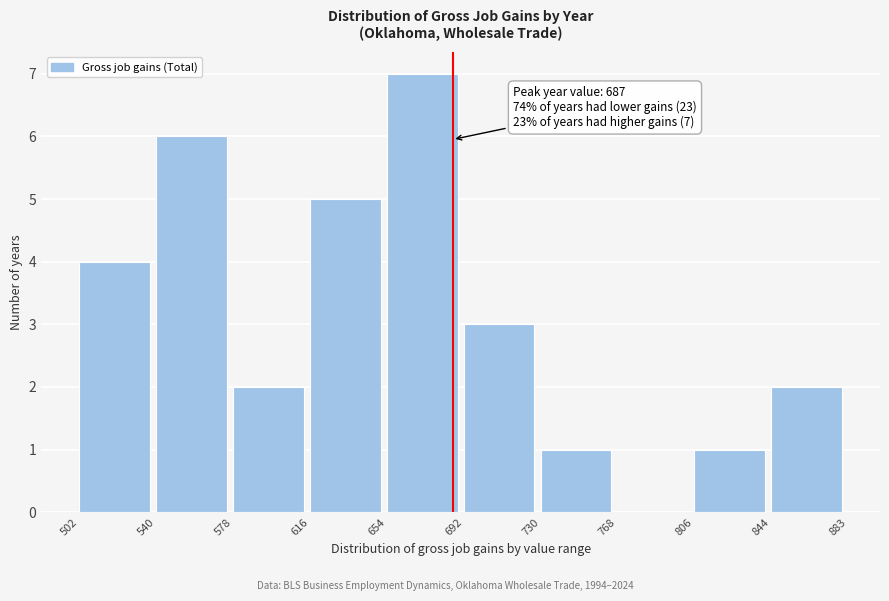

Over which range of the x-axis is the bar tallest?

654 to 692